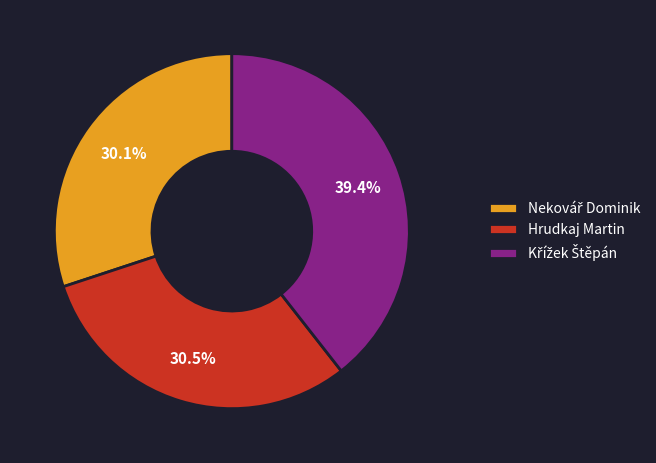

Does Hrudkaj Martin represent more than half of the total?

No